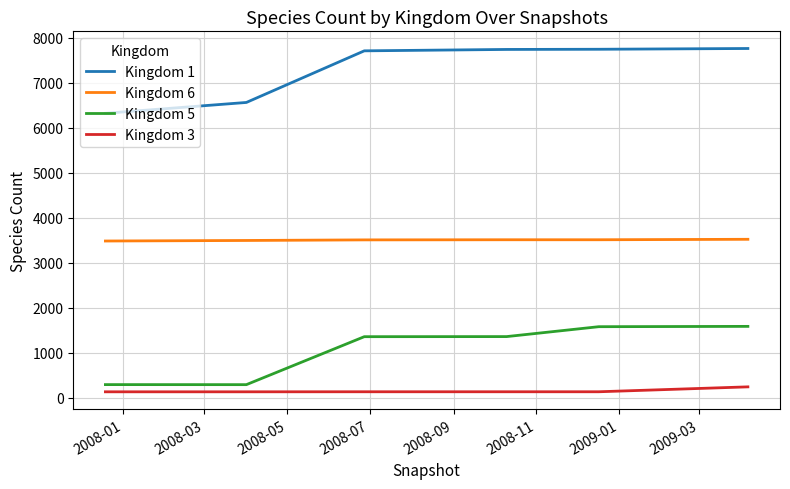

True or false: Kingdom 6 and Kingdom 5 intersect in this chart.

False